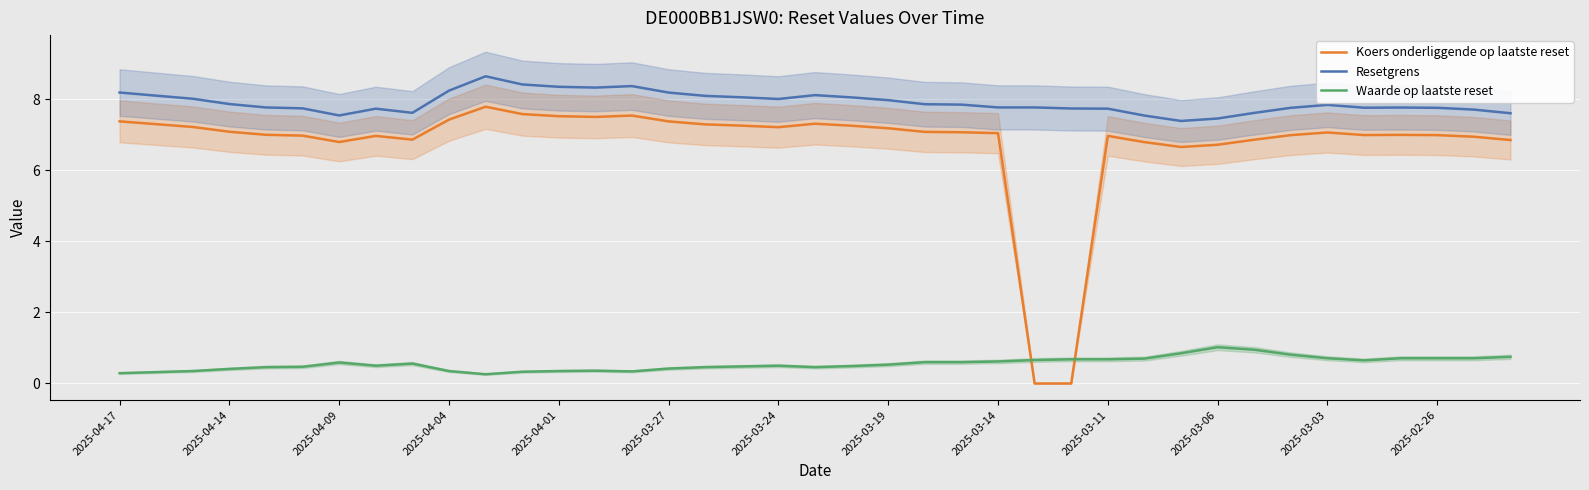

True or false: Waarde op laatste reset and Resetgrens cross at least once.

False